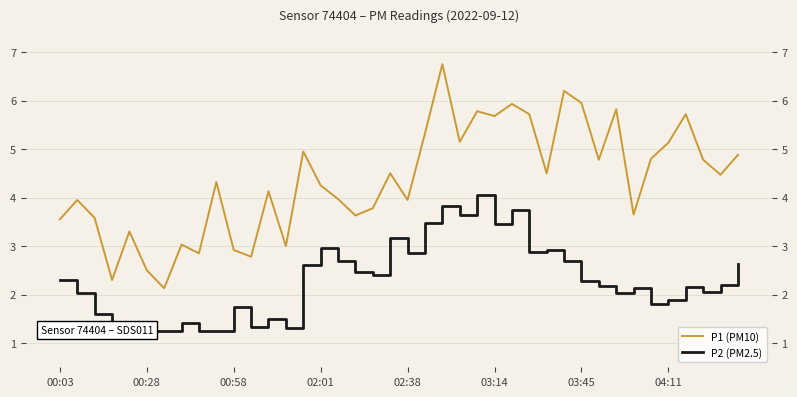

Rank the series at 03:45 from highest to lowest value.

P1 (PM10), P2 (PM2.5)